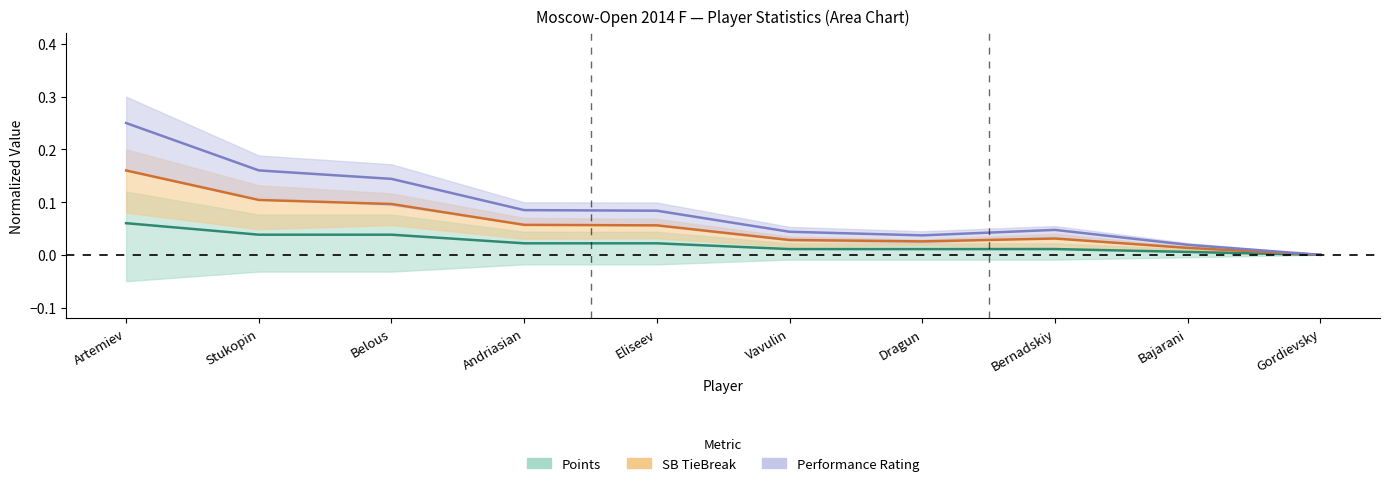

Where is Points nearest to the value 0?

Gordievsky